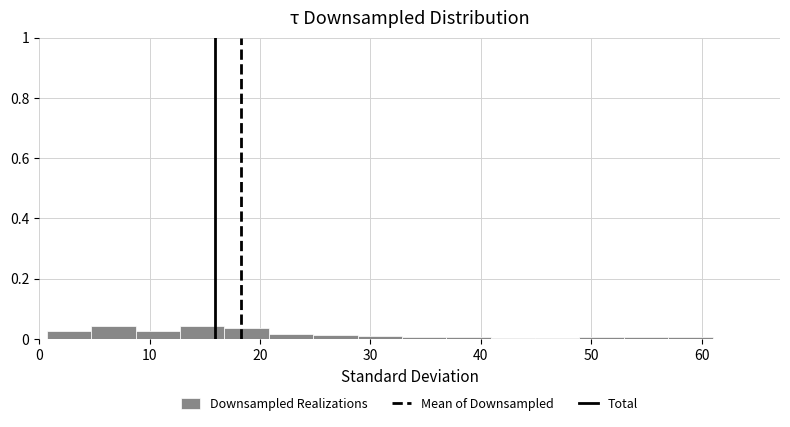

Reading left to right, list every bar in this chart as the range it spans on the x-axis followed by its height. Neither the bar edges nor the heights are printed on the chart, so give them approximately, as read against the axes.

1 to 5: 0.02
5 to 9: 0.04
9 to 13: 0.02
13 to 17: 0.04
17 to 21: 0.04
21 to 25: under 0.02
25 to 29: under 0.02
29 to 33: under 0.02
33 to 37: under 0.02
37 to 41: under 0.02
41 to 45: under 0.02
45 to 49: under 0.02
49 to 53: under 0.02
53 to 57: under 0.02
57 to 61: under 0.02